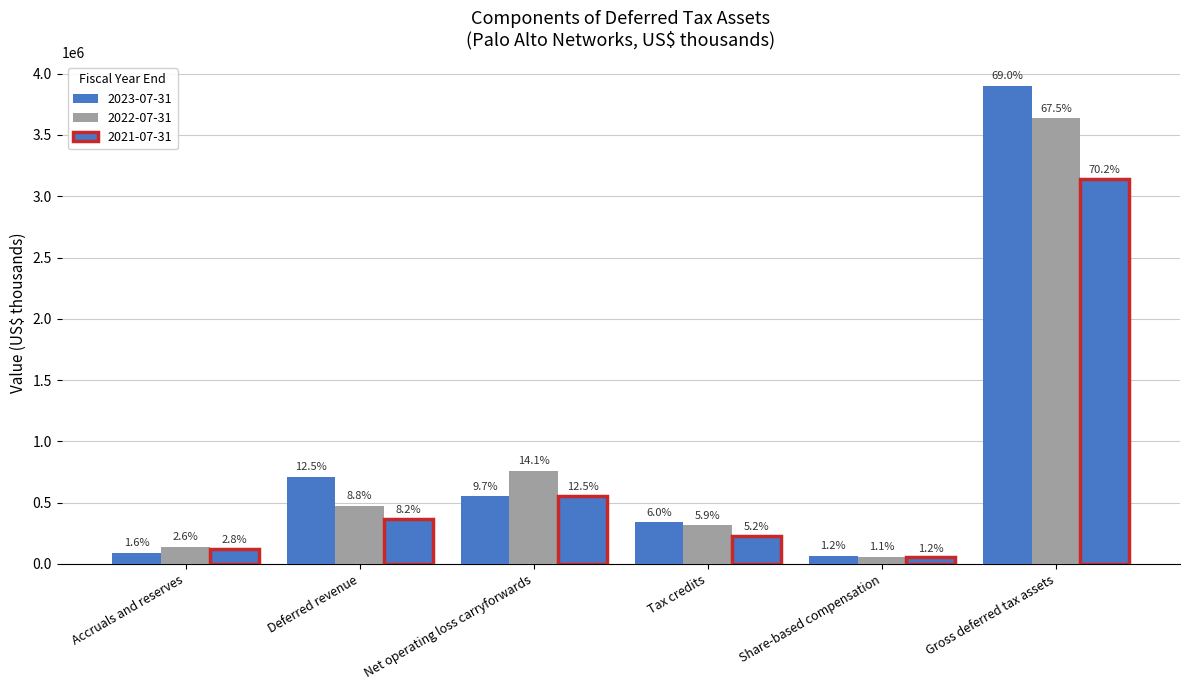

Does the chart contain stacked bars?

No